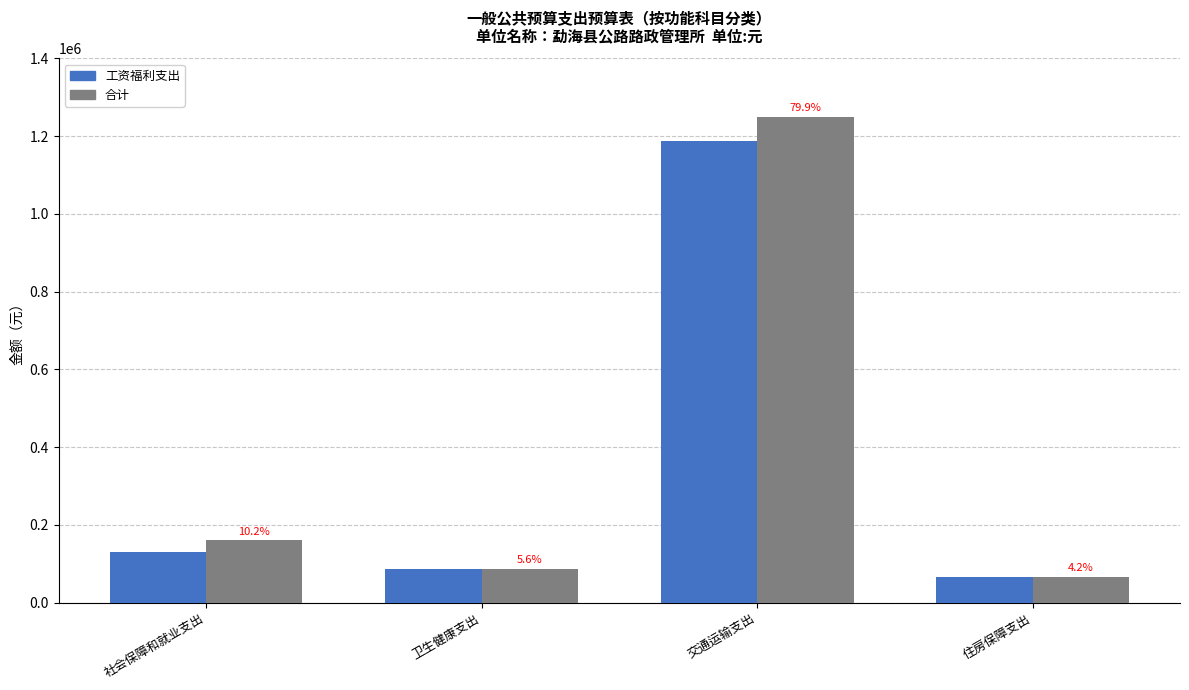

Reading left to right, what are all the values shown in this chart?

工资福利支出: 131590.1	87927.2	1188159.3	65795.0
合计: 160150.1	87927.2	1249734.2	65795.0